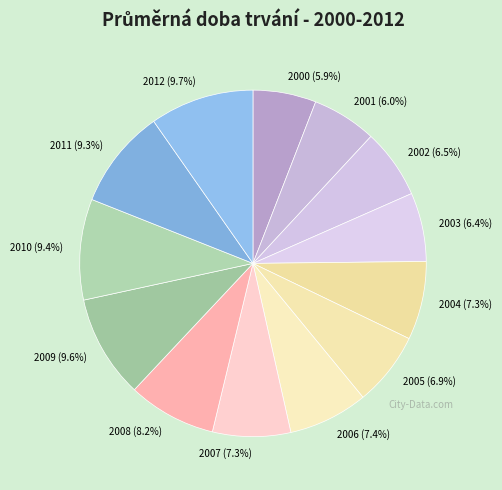

The 2004 slice represents 1% of the pie. True or false?

False